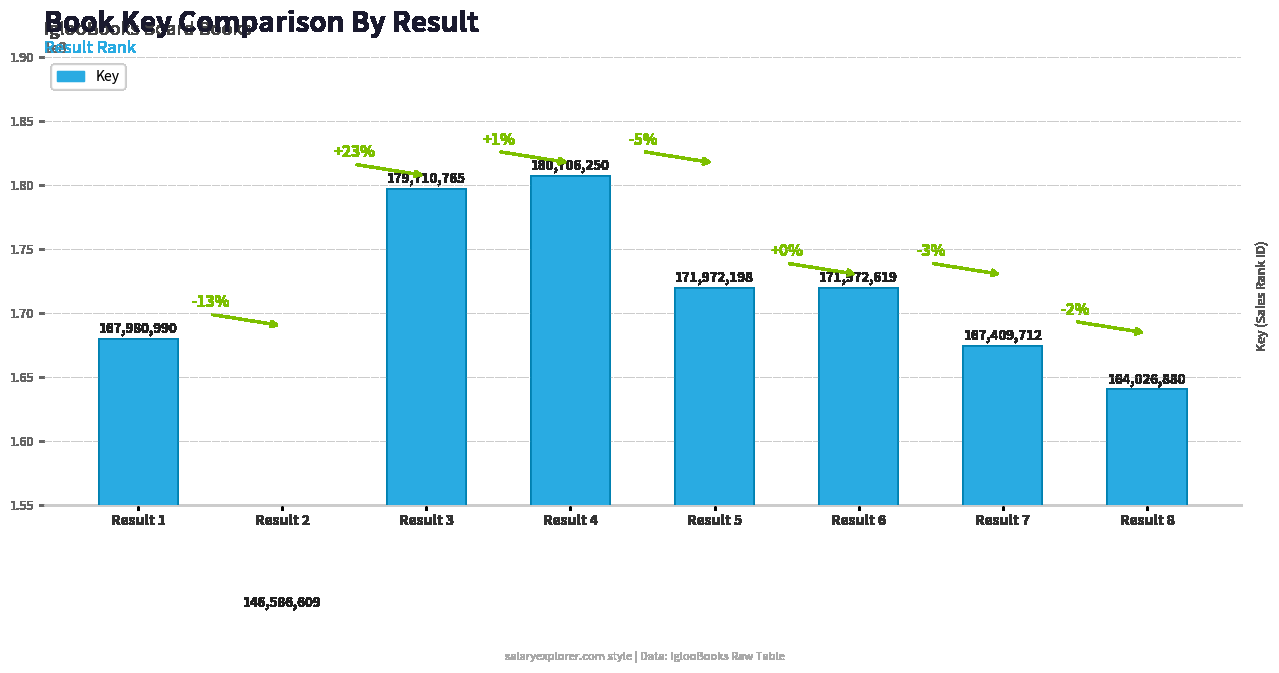

Is it true that the value at Result 8 is 164026880?

True